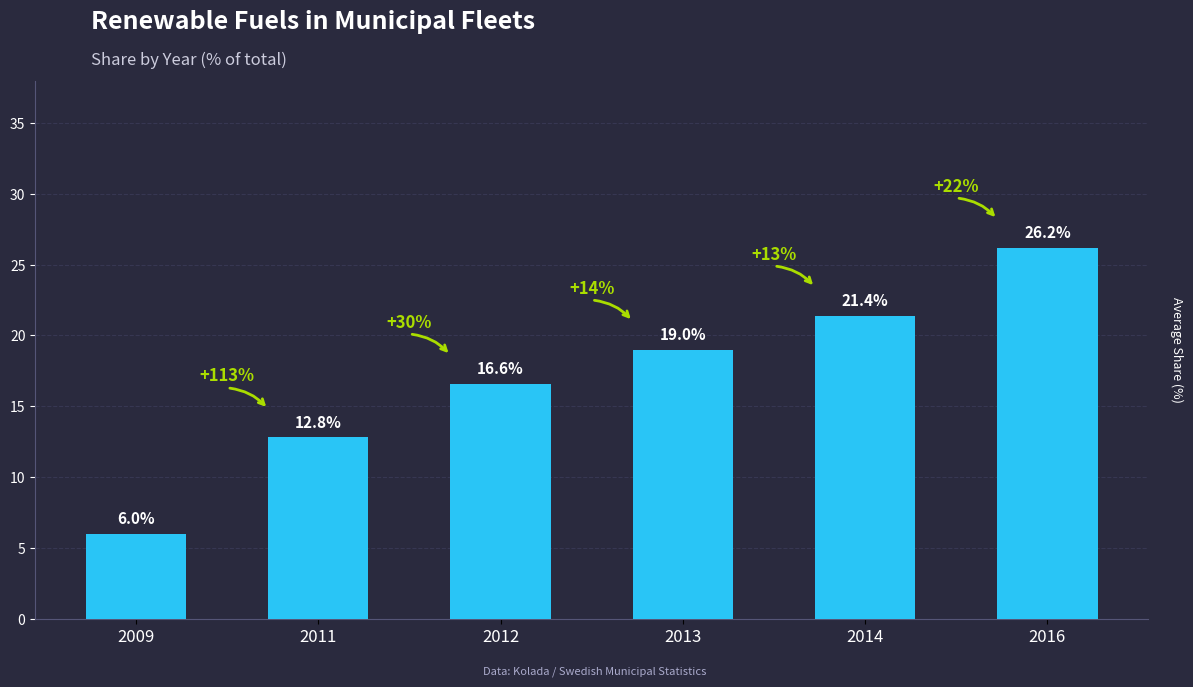

What is the smallest value displayed?

6.0